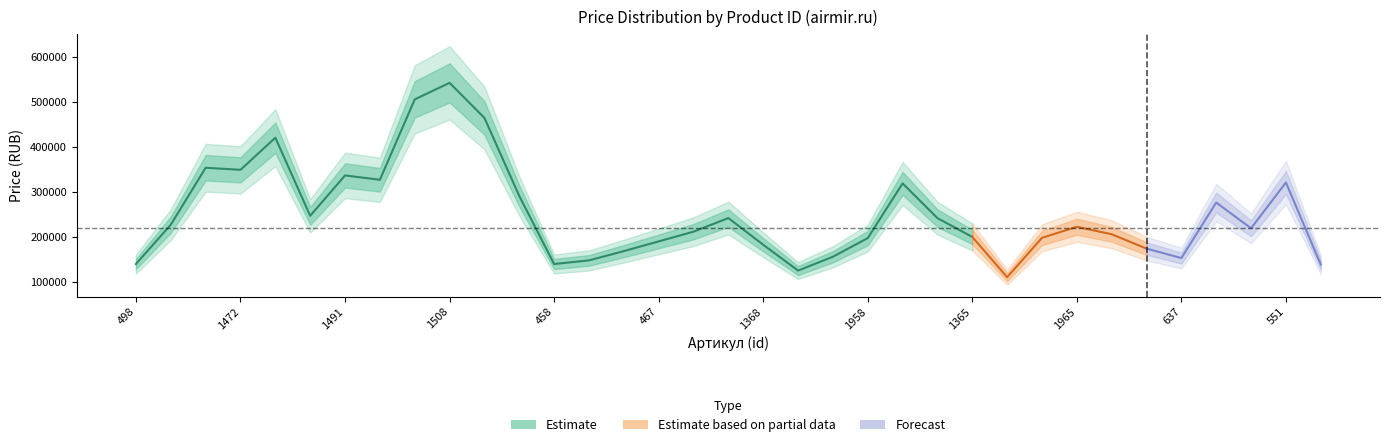

What position from the right is 637?

5